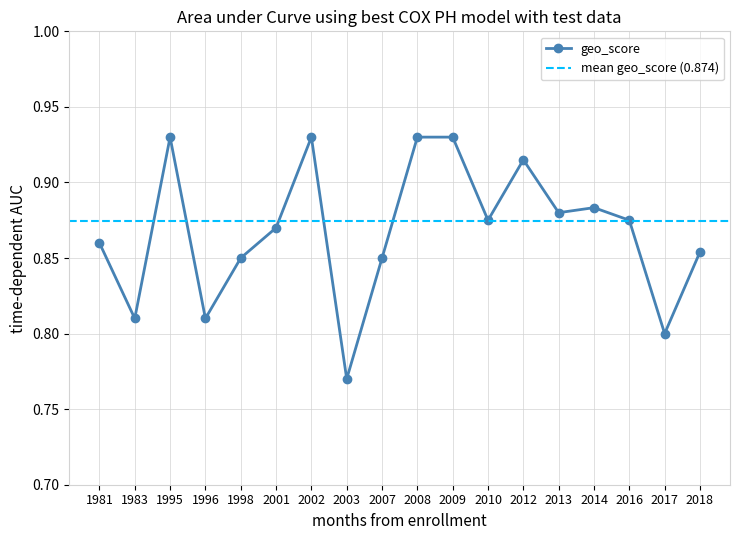

The geo_score series shows 0.5 at 1981. True or false?

False